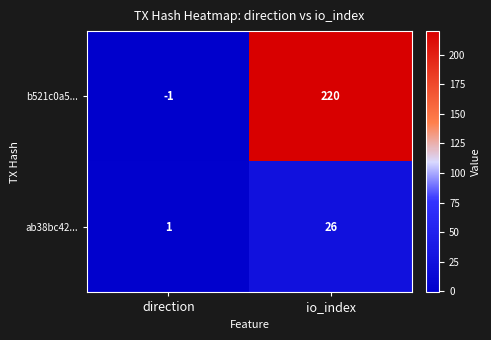

Where is b521c0a5... nearest to the value 109?

direction